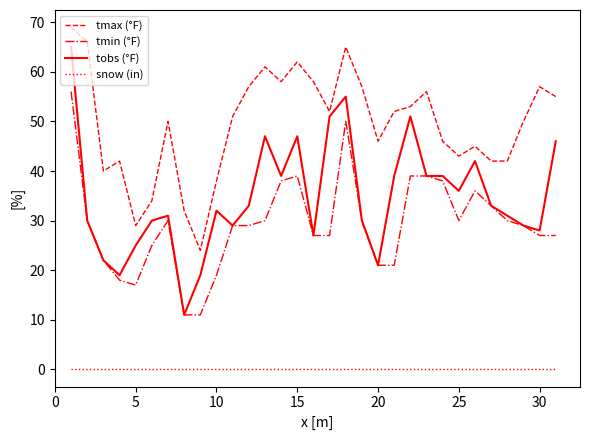

True or false: tobs (°F) and snow (in) cross at least once.

False